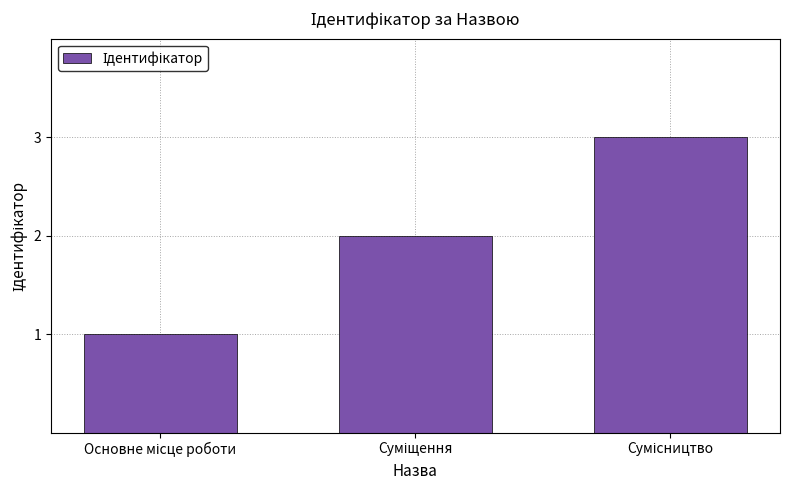

What is the sum of all values?

6